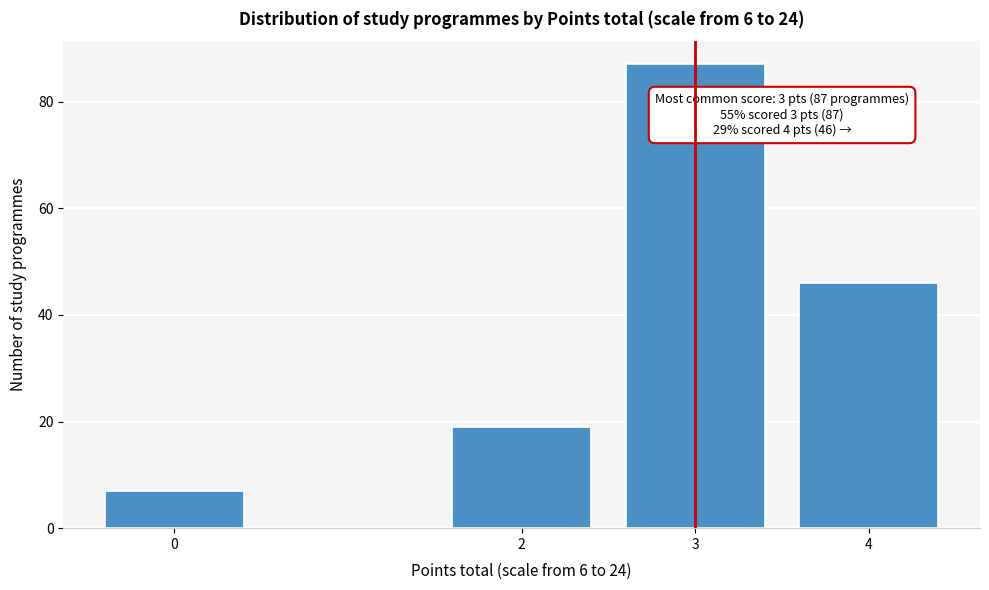

Reading left to right, extract all data points from this chart.

7	19	87	46